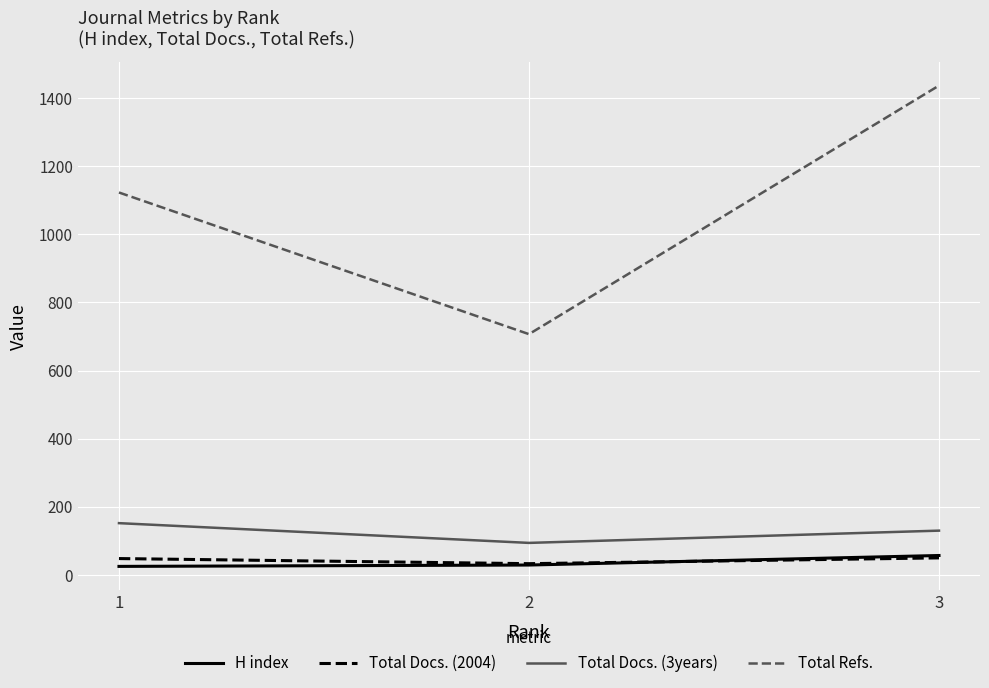

True or false: Total Refs. has a value of 707 at 2.

True